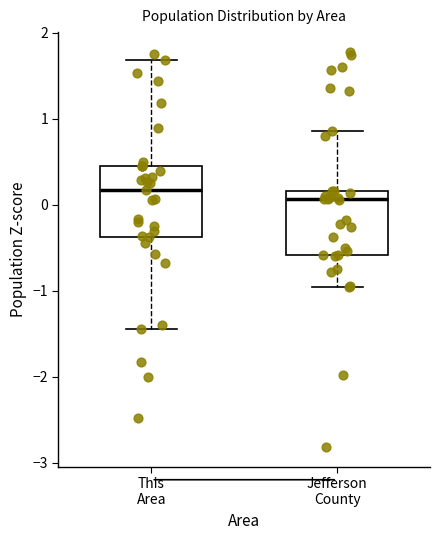

Reading left to right, transcribe this box plot: for each box, give where its median line is, the range the box spans, and where its two whiskers end, as read against the y-axis. The values are not printed on the chart, so give them approximately, as read against the axis.

This Area: median 0.2, box -0.4 to 0.5, whiskers -1.4 to 1.7
Jefferson County: median 0.1, box -0.6 to 0.2, whiskers -1.0 to 0.9